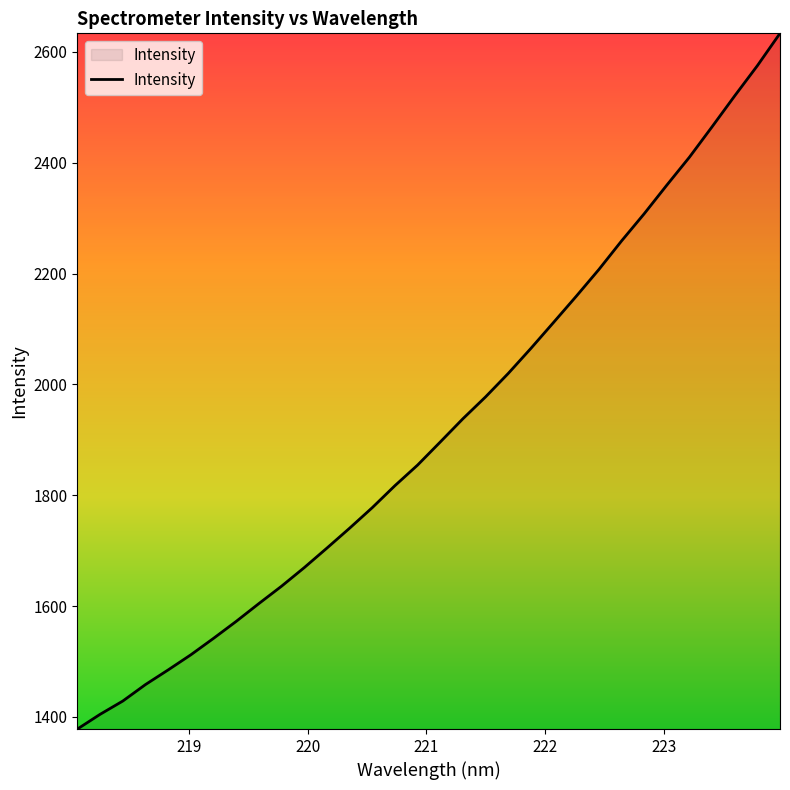

What is the difference between the maximum and minimum values?

1255.5